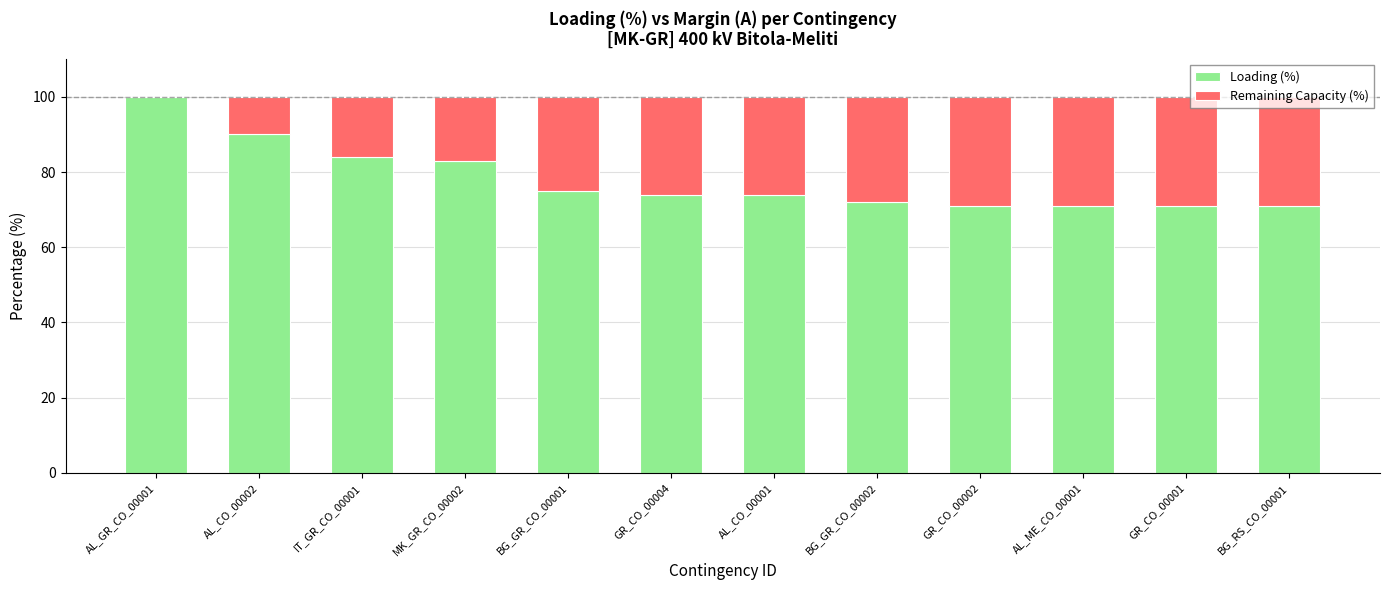

Count the number of categories in the chart.

12